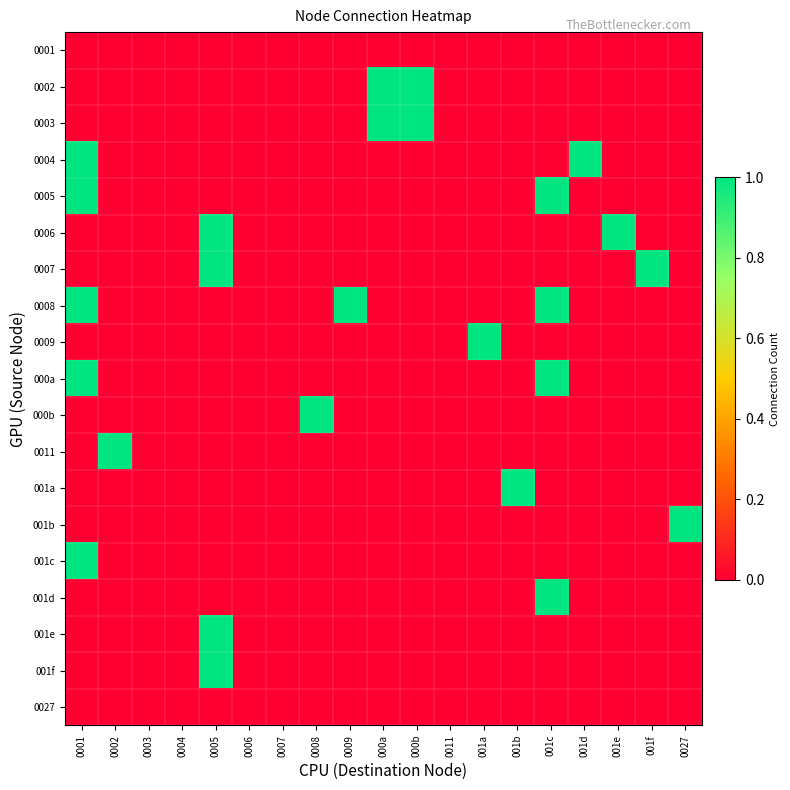

Rank the series at 001b from highest to lowest value.

001a, 0001, 0002, 0003, 0004, 0005, 0006, 0007, 0008, 0009, 000a, 000b, 0011, 001b, 001c, 001d, 001e, 001f, 0027